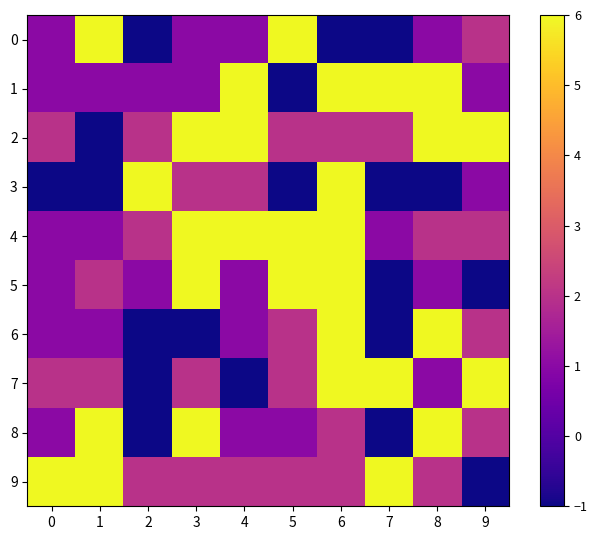

How many distinct data groups are displayed?

10